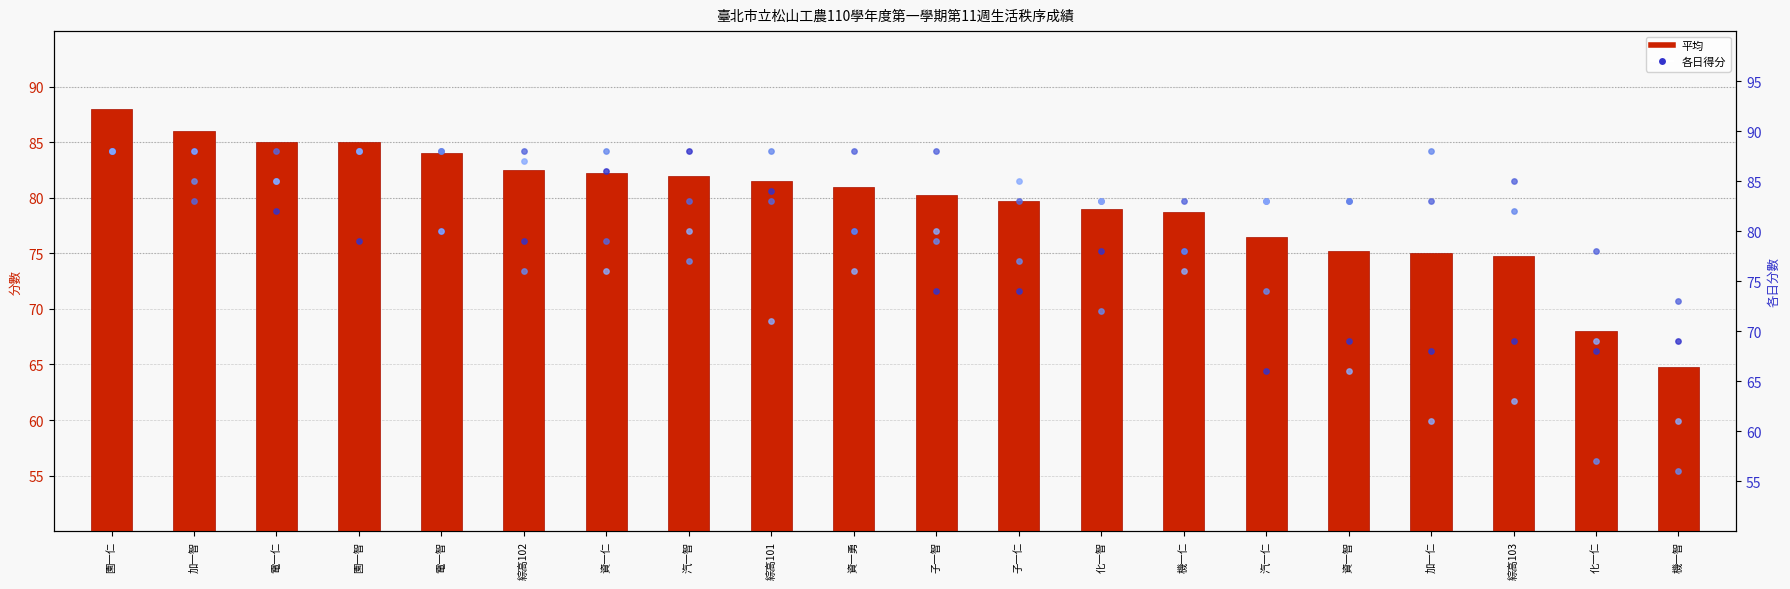

At which category is the sum across all series the highest?

園一仁